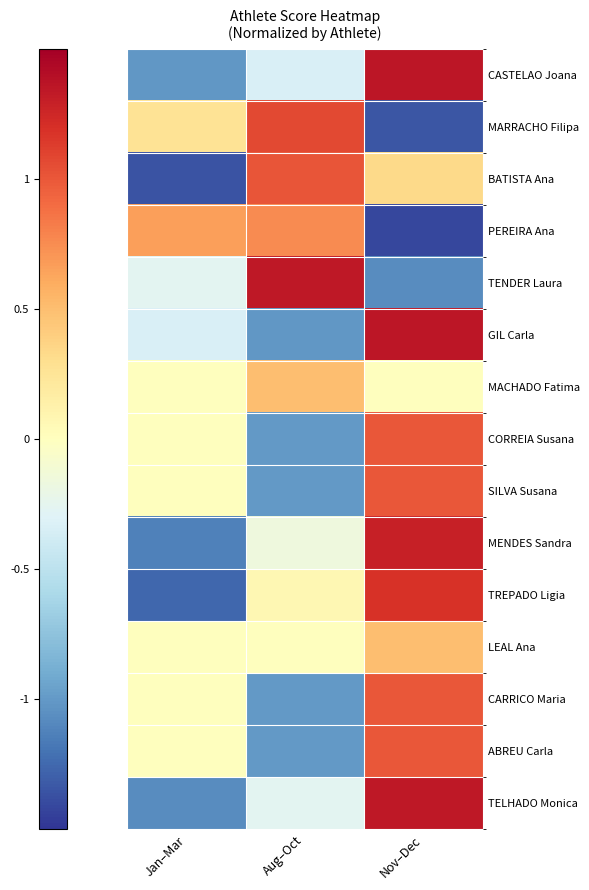

Reading left to right, extract all data points from this chart.

CASTELAO Joana: Jan–Mar=-1.0	Aug–Oct=-0.3	Nov–Dec=1.4
MARRACHO Filipa: Jan–Mar=0.3	Aug–Oct=1.1	Nov–Dec=-1.3
BATISTA Ana: Jan–Mar=-1.4	Aug–Oct=1.0	Nov–Dec=0.3
PEREIRA Ana: Jan–Mar=0.7	Aug–Oct=0.8	Nov–Dec=-1.4
TENDER Laura: Jan–Mar=-0.3	Aug–Oct=1.3	Nov–Dec=-1.1
GIL Carla: Jan–Mar=-0.3	Aug–Oct=-1.0	Nov–Dec=1.4
MACHADO Fatima: Jan–Mar=0.0	Aug–Oct=0.5	Nov–Dec=0.0
CORREIA Susana: Jan–Mar=0.0	Aug–Oct=-1.0	Nov–Dec=1.0
SILVA Susana: Jan–Mar=0.0	Aug–Oct=-1.0	Nov–Dec=1.0
MENDES Sandra: Jan–Mar=-1.1	Aug–Oct=-0.2	Nov–Dec=1.3
TREPADO Ligia: Jan–Mar=-1.3	Aug–Oct=0.1	Nov–Dec=1.2
LEAL Ana: Jan–Mar=0.0	Aug–Oct=0.0	Nov–Dec=0.5
CARRICO Maria: Jan–Mar=0.0	Aug–Oct=-1.0	Nov–Dec=1.0
ABREU Carla: Jan–Mar=0.0	Aug–Oct=-1.0	Nov–Dec=1.0
TELHADO Monica: Jan–Mar=-1.1	Aug–Oct=-0.3	Nov–Dec=1.3